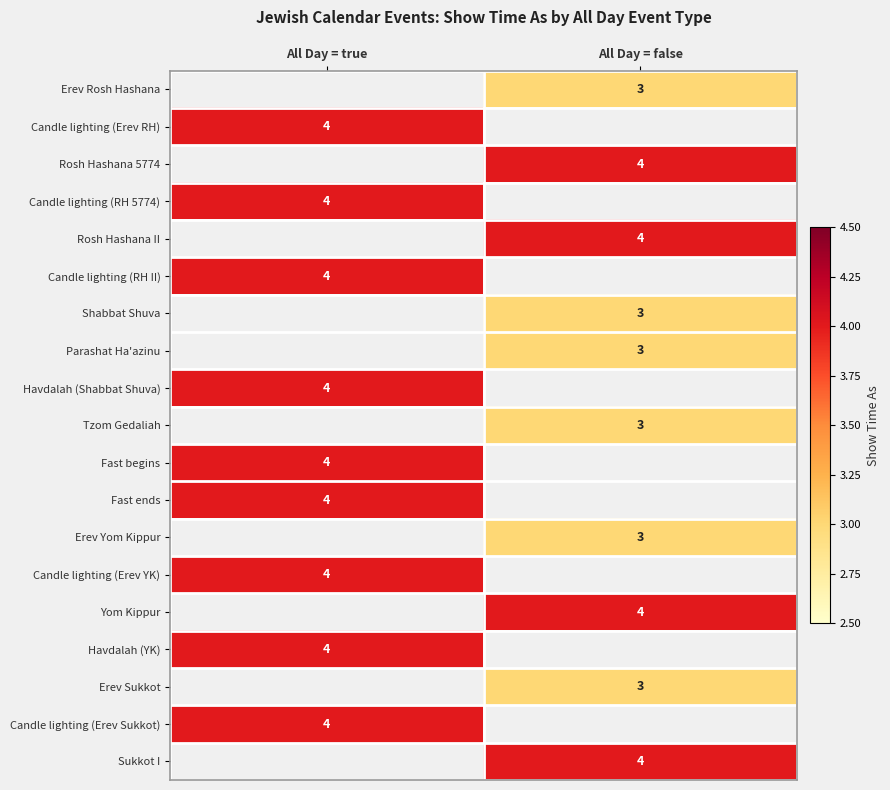

The value of Sukkot I at All Day = false is 6. True or false?

False